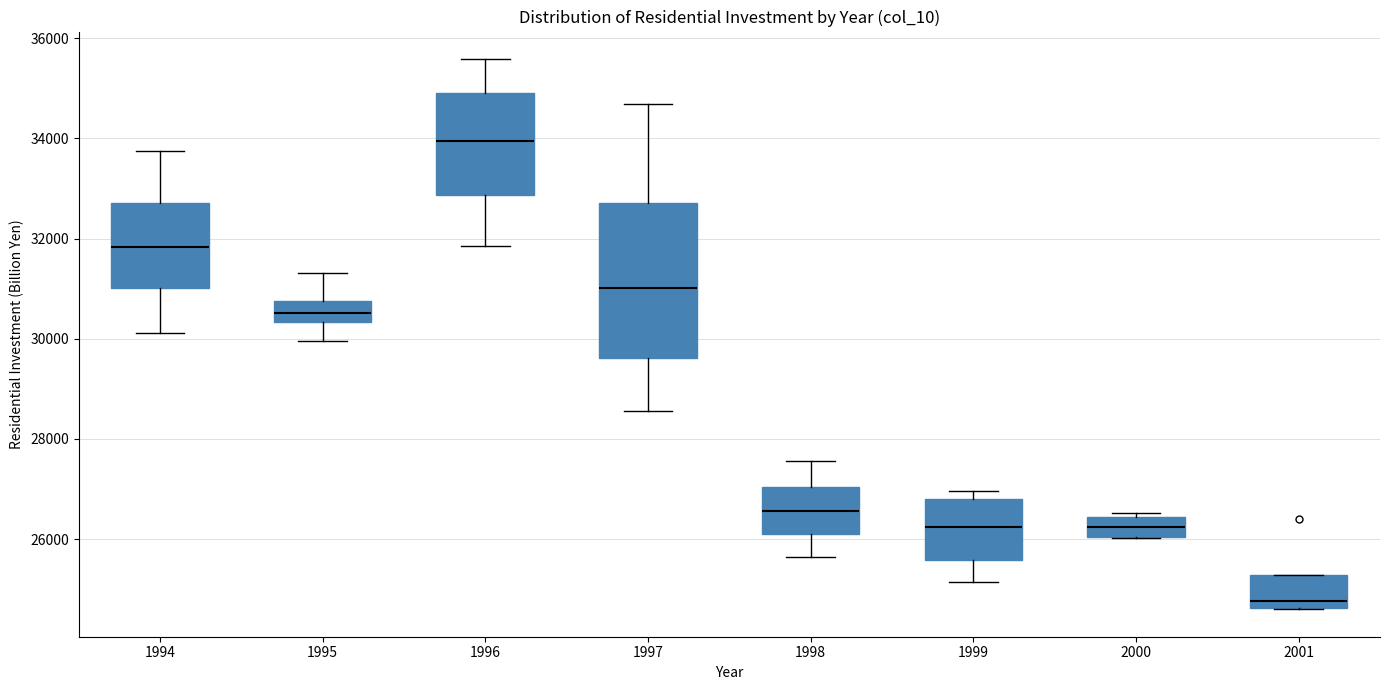

Where is the upper edge of the box at x = 2000 on the y-axis? The values are not printed on the chart, so give them approximately, as read against the axis.

26400